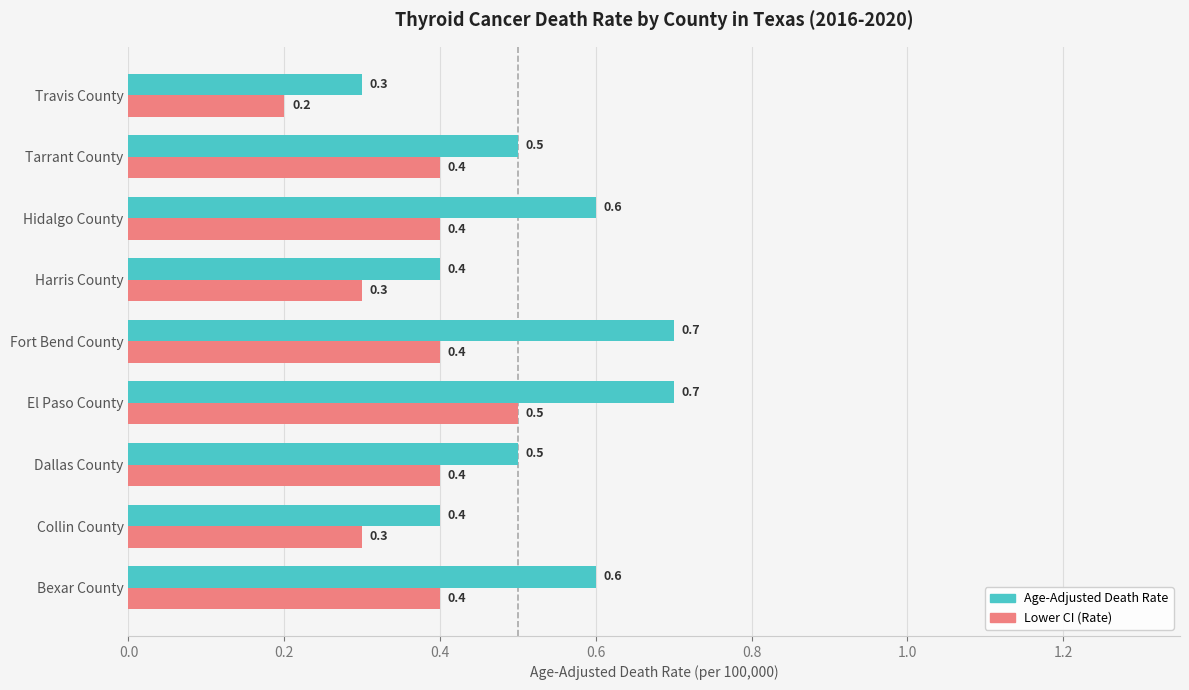

Which series has the largest total across all categories?

Age-Adjusted Death Rate